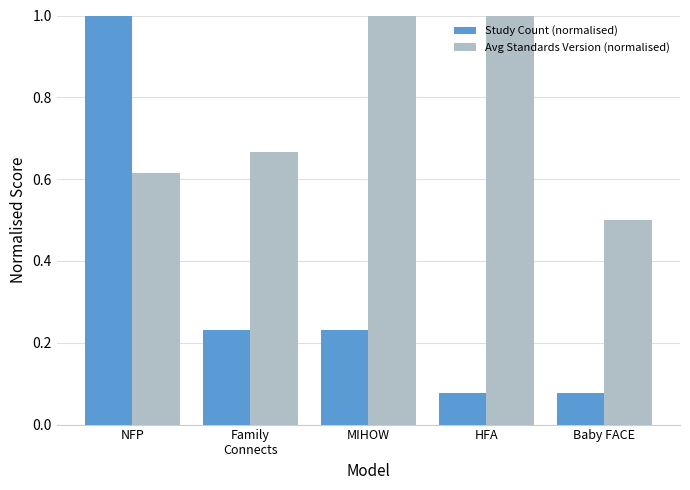

How many groups of bars are there?

5